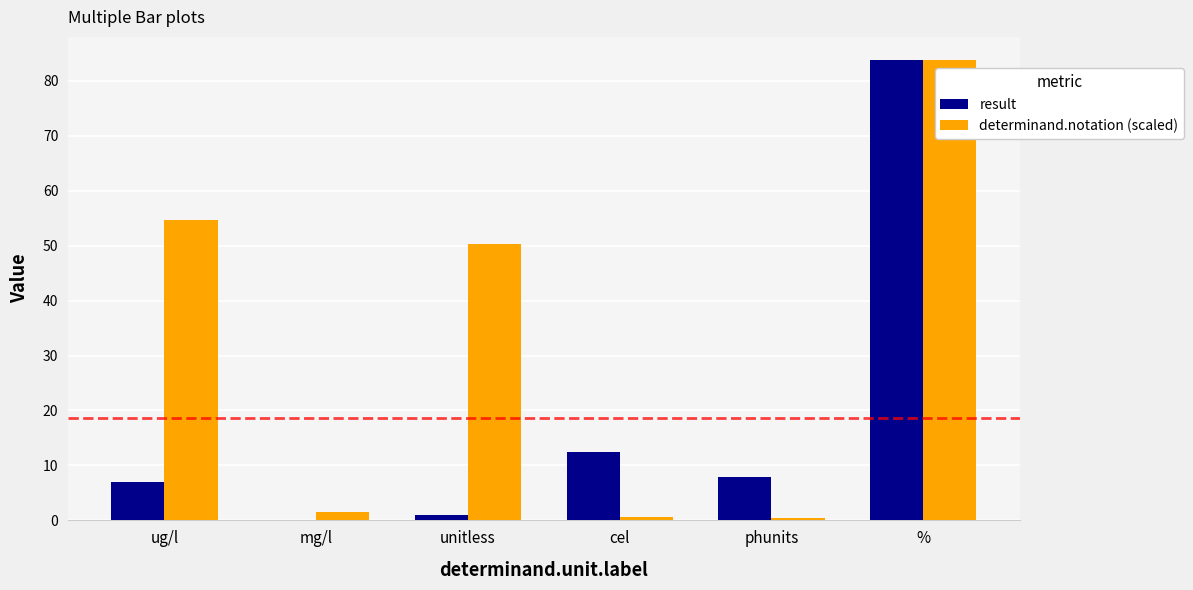

At which category is the sum across all series the highest?

%